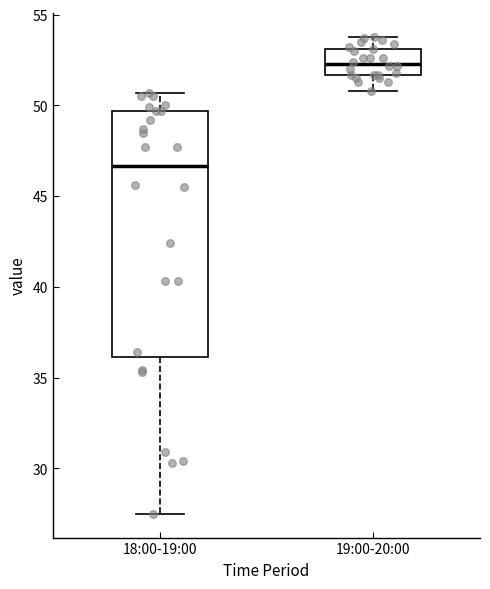

Which box has the highest median line?

19:00-20:00